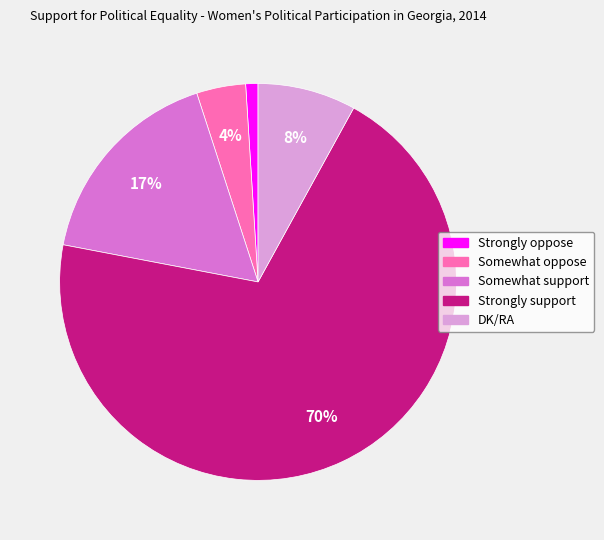

Is it true that Strongly oppose is 10% of the pie?

False